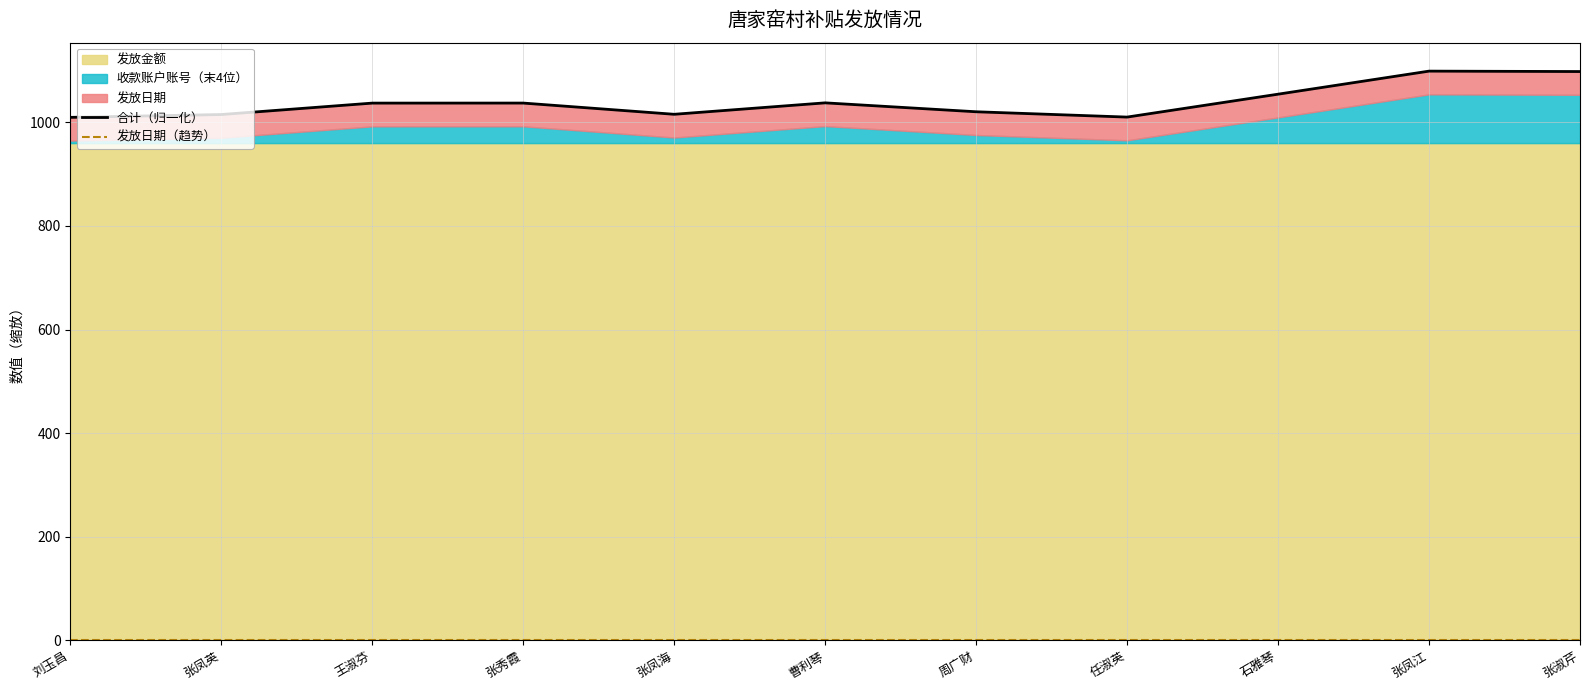

True or false: 合计（归一化） and 发放日期（趋势） intersect in this chart.

False